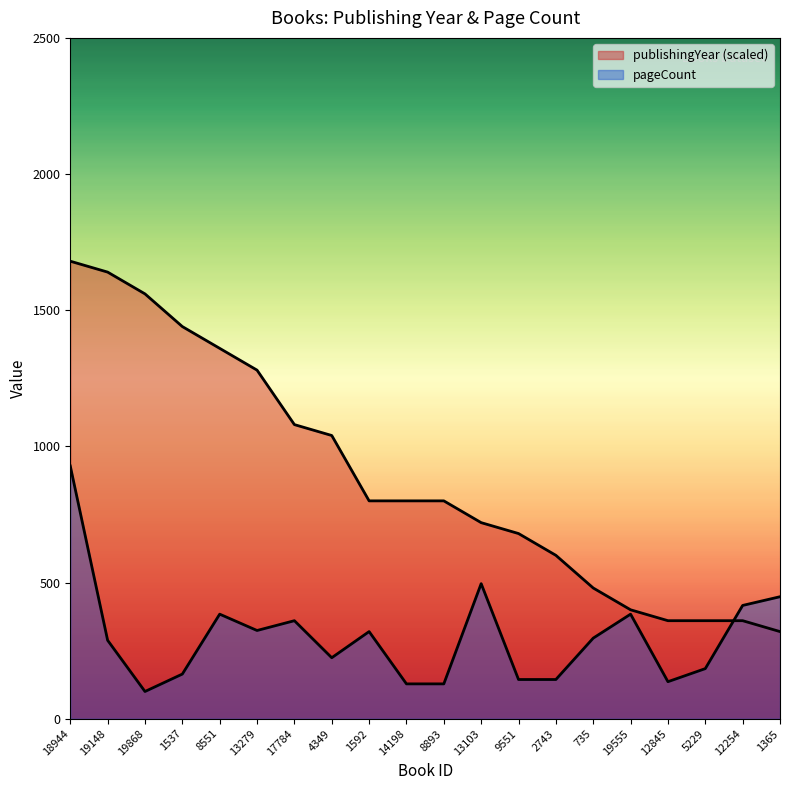

The value of publishingYear at 19868 is 1560. True or false?

True